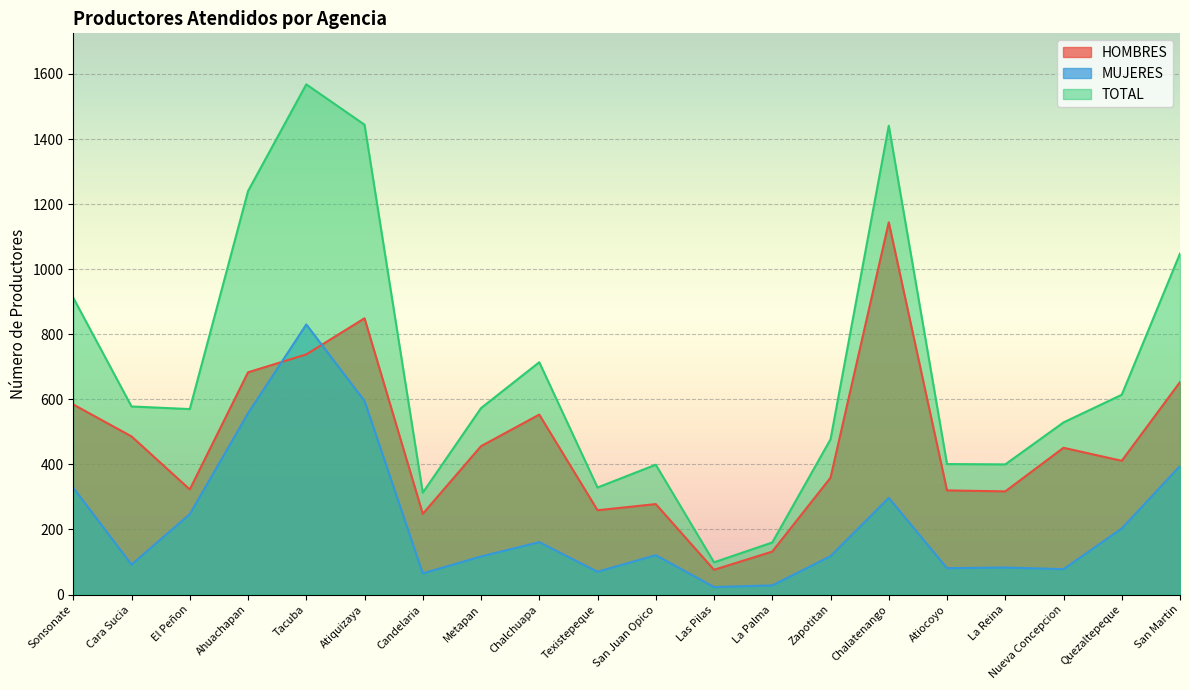

What is the difference between the second highest and minimum values in the HOMBRES series?

773